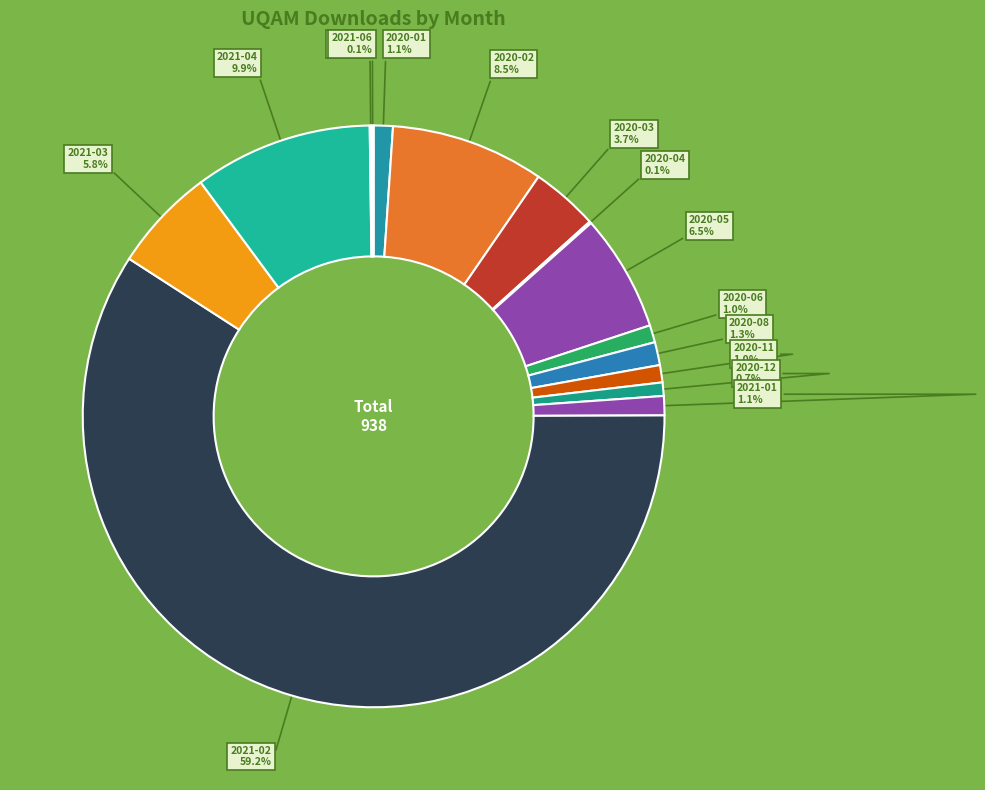

Which slice is the largest?

2021-02